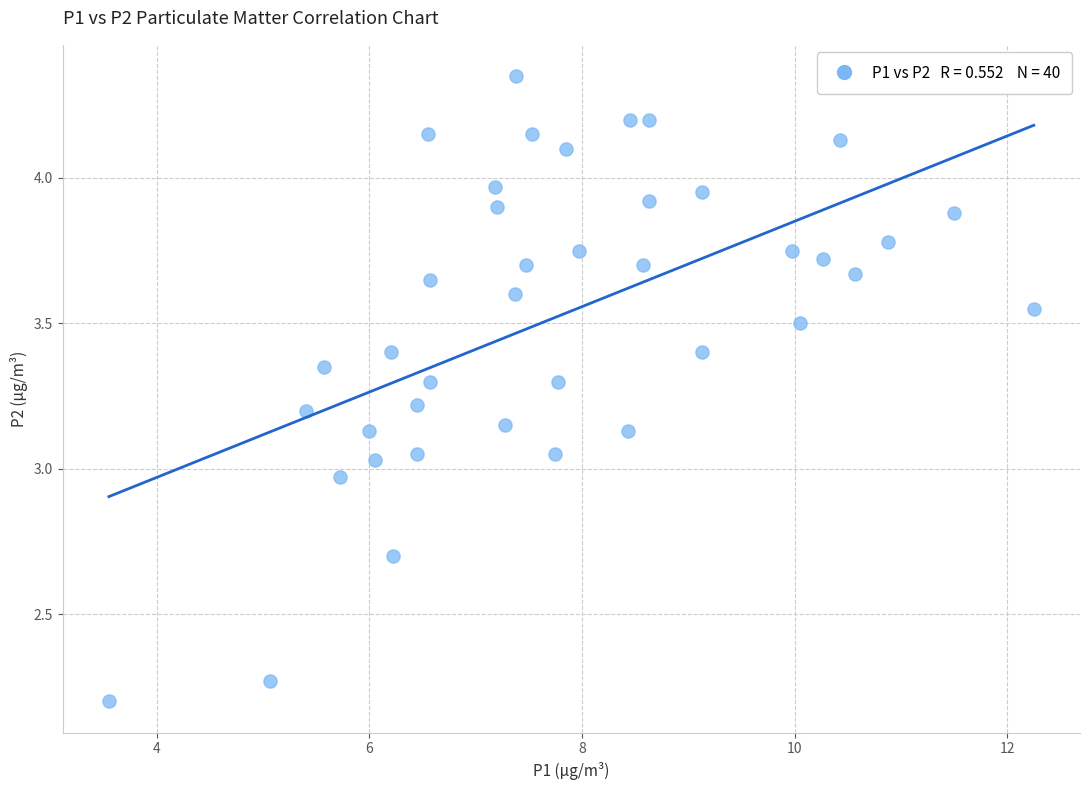

What is the range of X values (max minus min)?

8.7